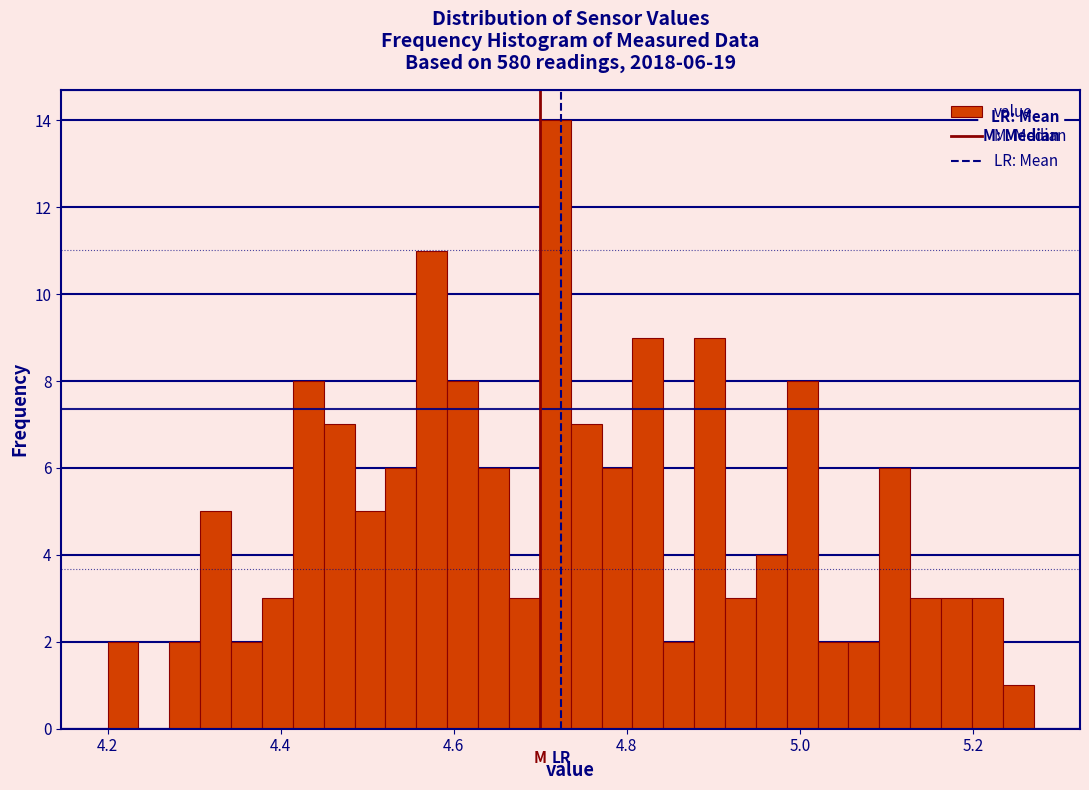

Around what value on the x-axis is the tallest bar? Give the approximate position of its centre, as read against the axis.

4.72